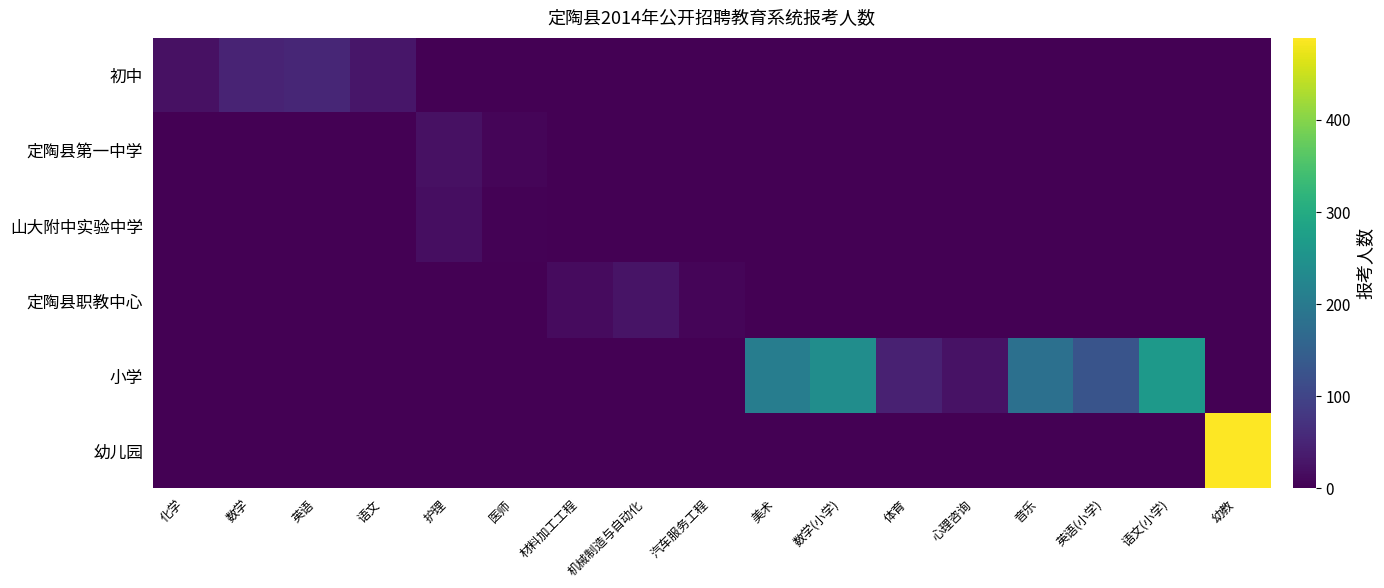

How many data points in 定陶县第一中学 are above 0?

2